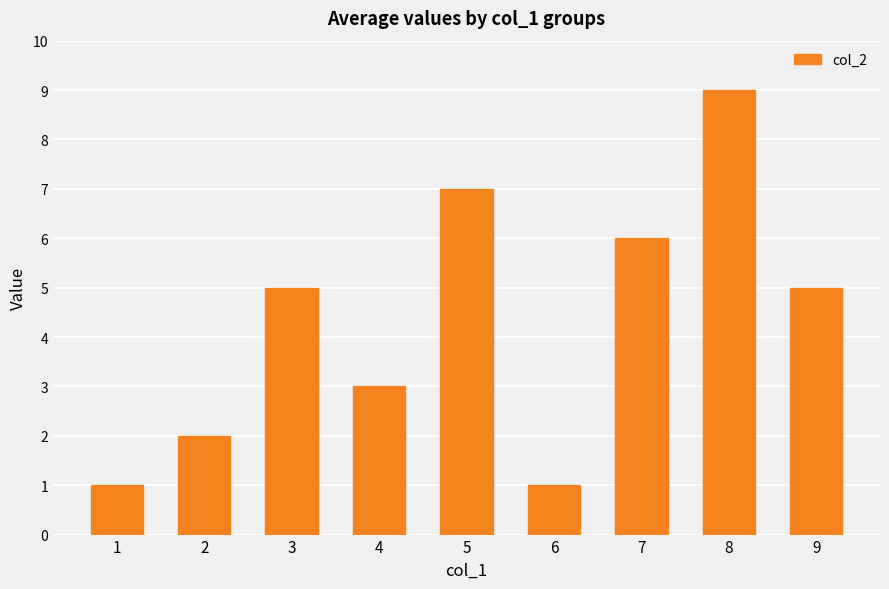

What is the minimum value shown in the chart?

1